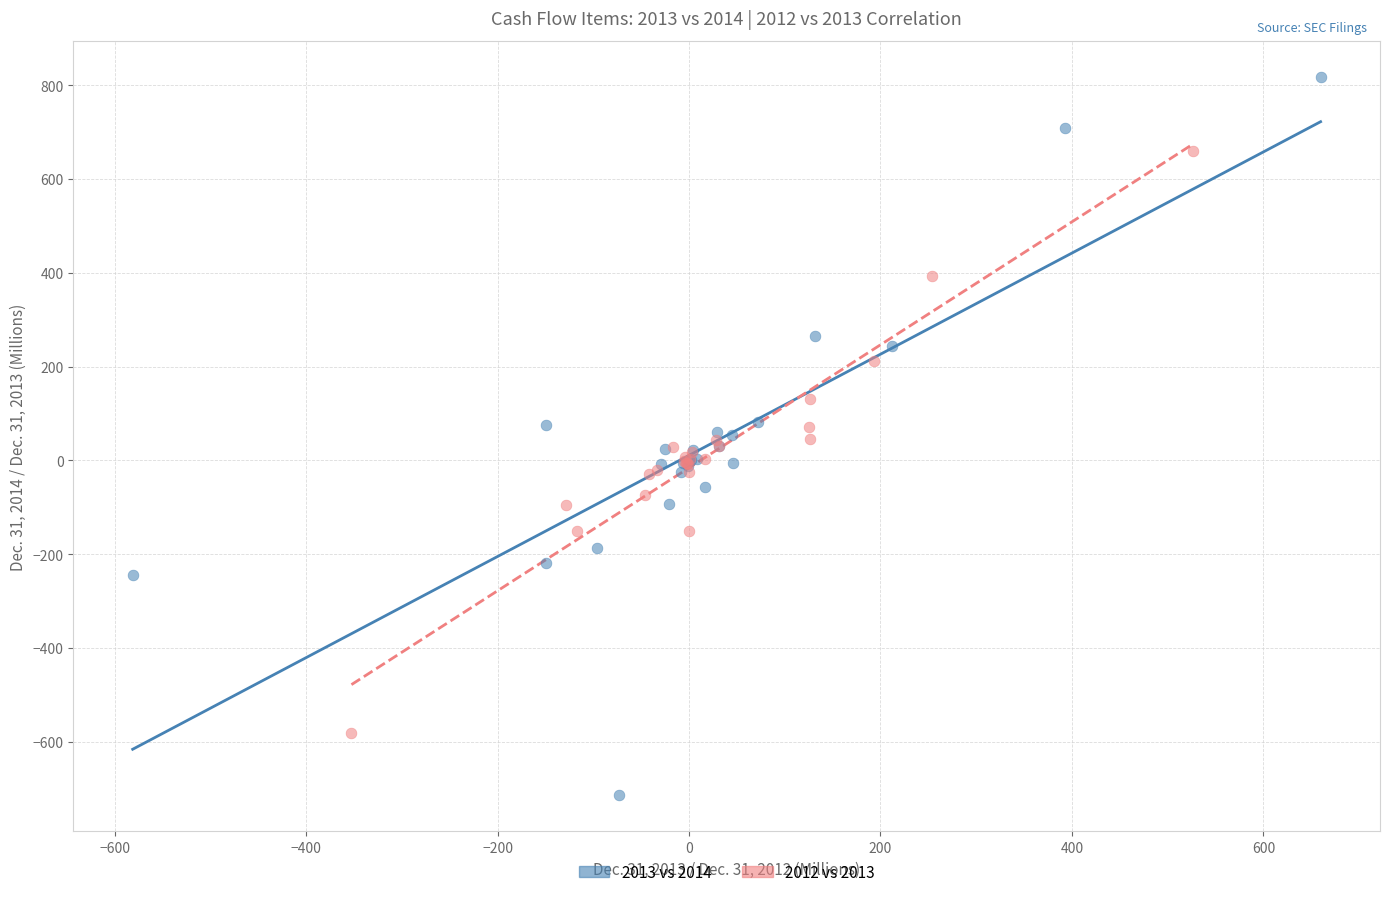

What are all the series names shown in the legend?

2013 vs 2014, 2012 vs 2013